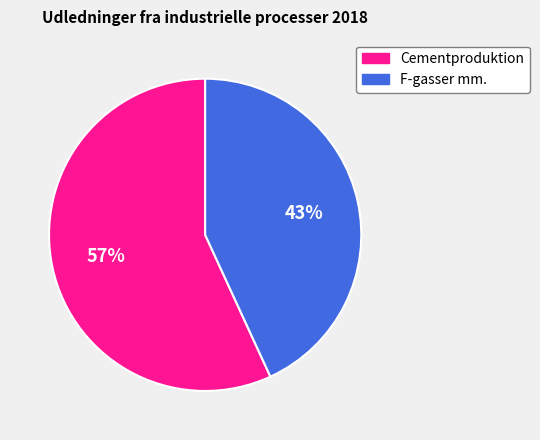

What is the smallest slice in the pie chart?

F-gasser mm.